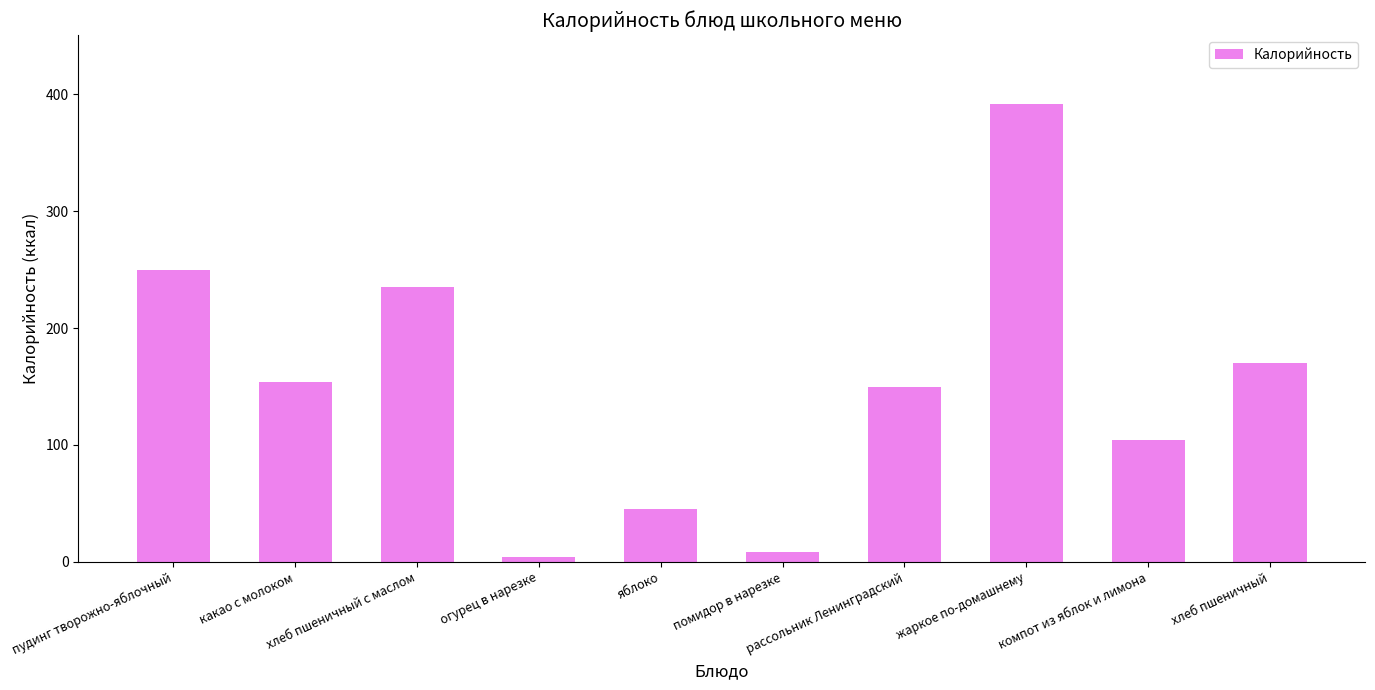

Where is the data nearest to the value 198?

хлеб пшеничный